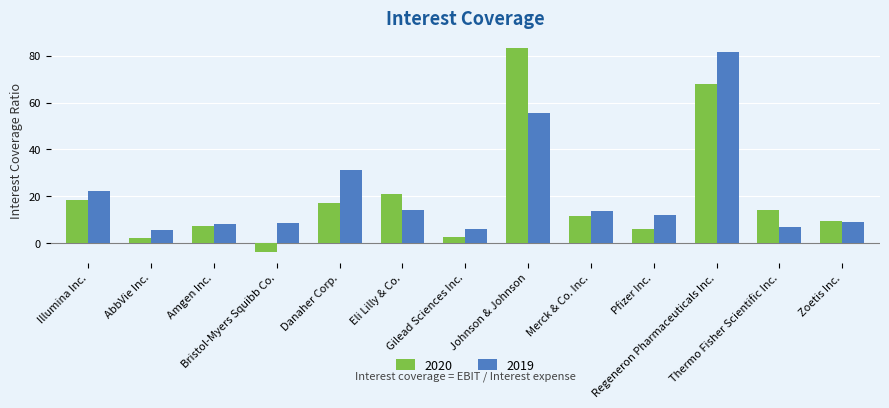

How many bars are there in each group?

2